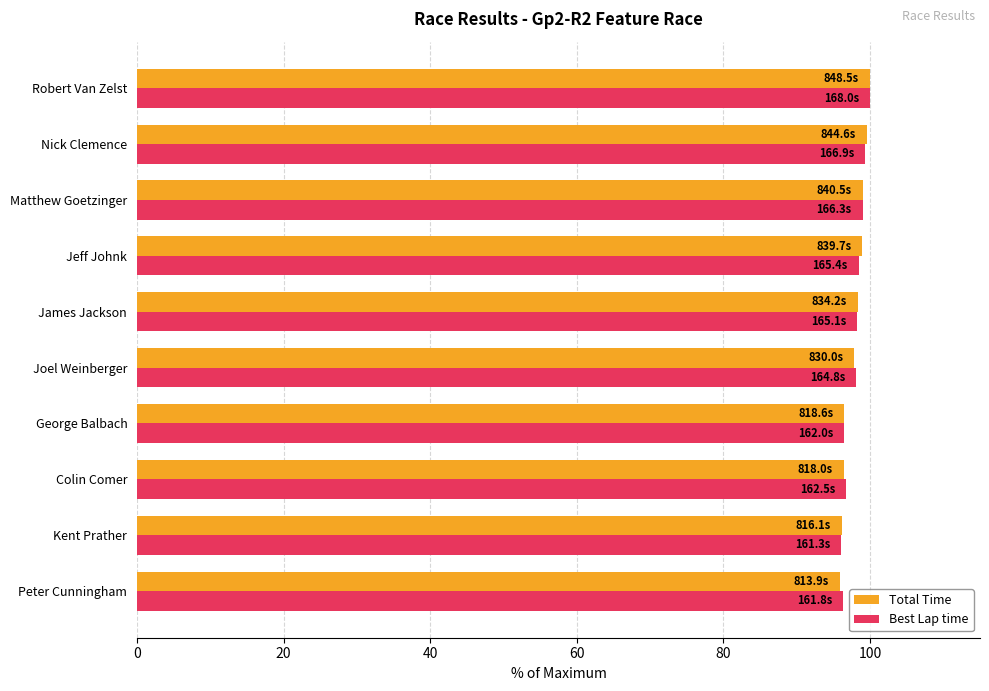

What is the sum of the Best Lap time values at James Jackson and Robert Van Zelst?

198.3